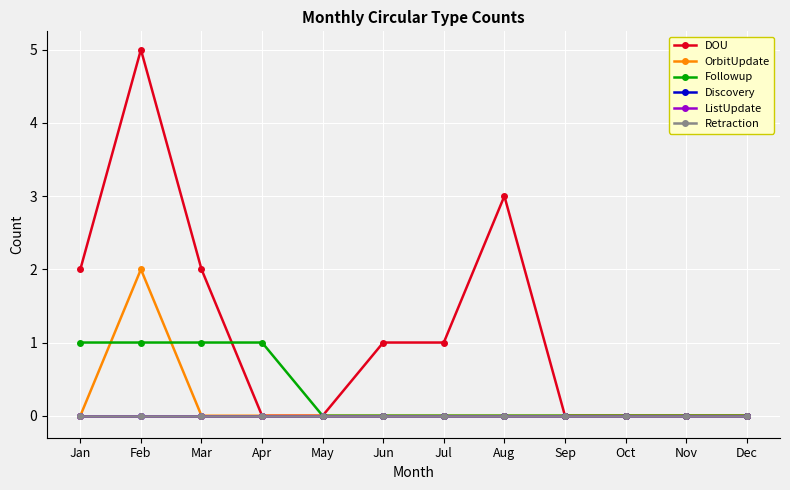

Does the chart have visible grid lines?

Yes